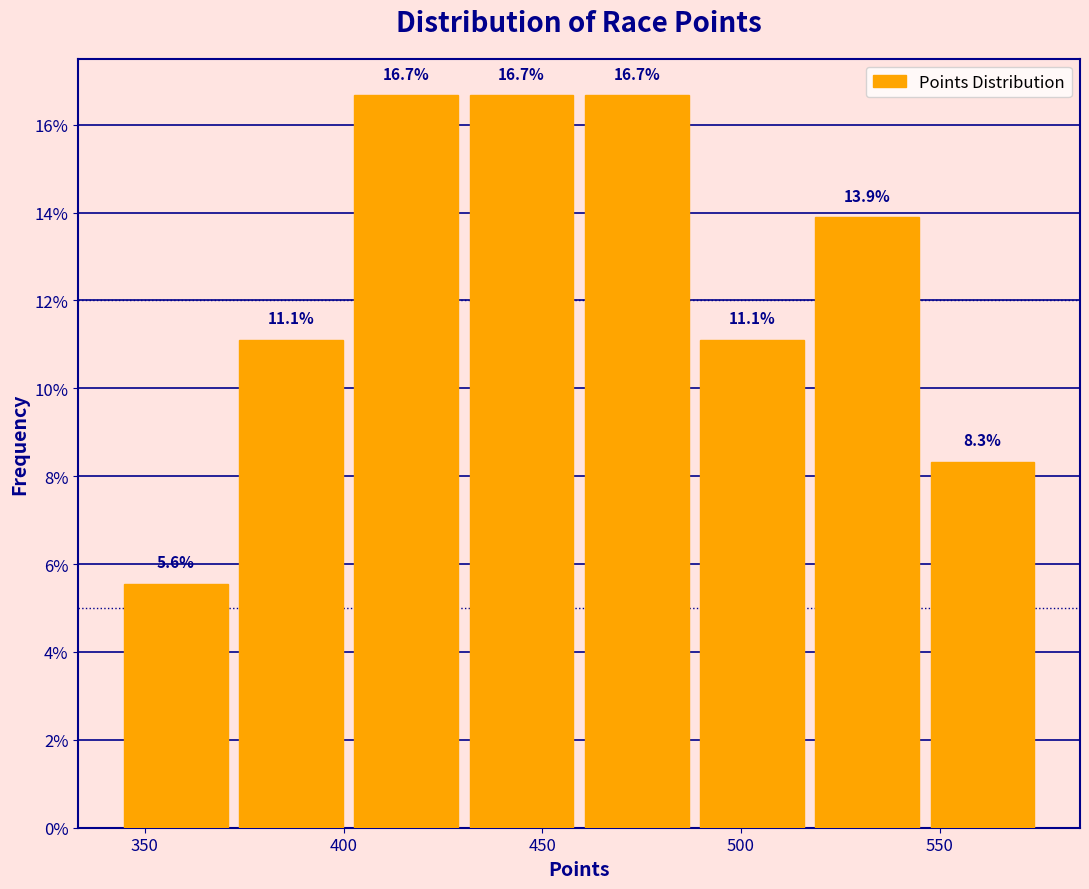

Reading left to right, transcribe this chart: for each bar, give the range it covers on the x-axis and its height. The bar edges are not printed on the chart, so give them approximately, as read against the axis.

345 to 370: 5.6
370 to 400: 11.1
400 to 430: 16.7
430 to 460: 16.7
460 to 490: 16.7
490 to 515: 11.1
515 to 545: 13.9
545 to 575: 8.3